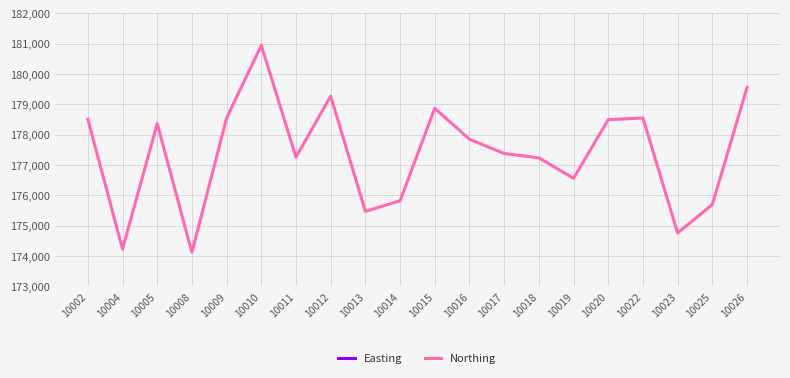

At which category does Easting reach its first local valley?

10004